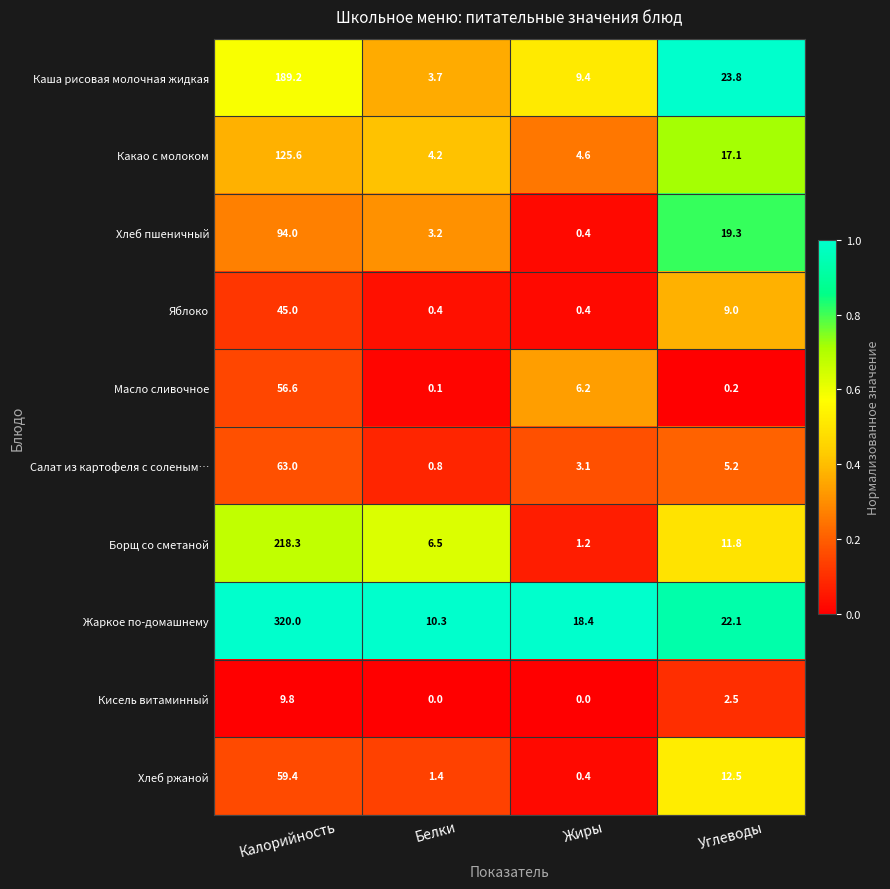

Where does the Хлеб пшеничный series first go above 19?

Калорийность